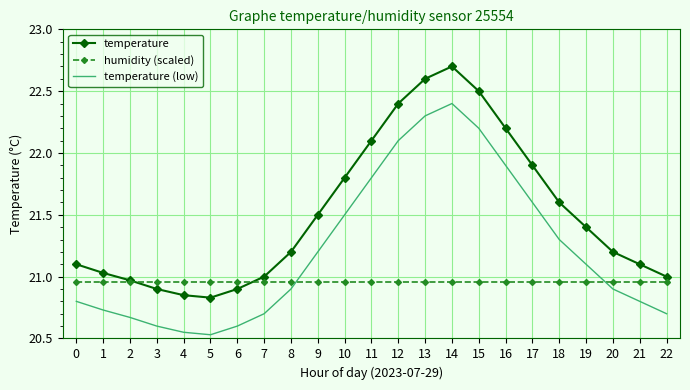

How many distinct data groups are displayed?

3